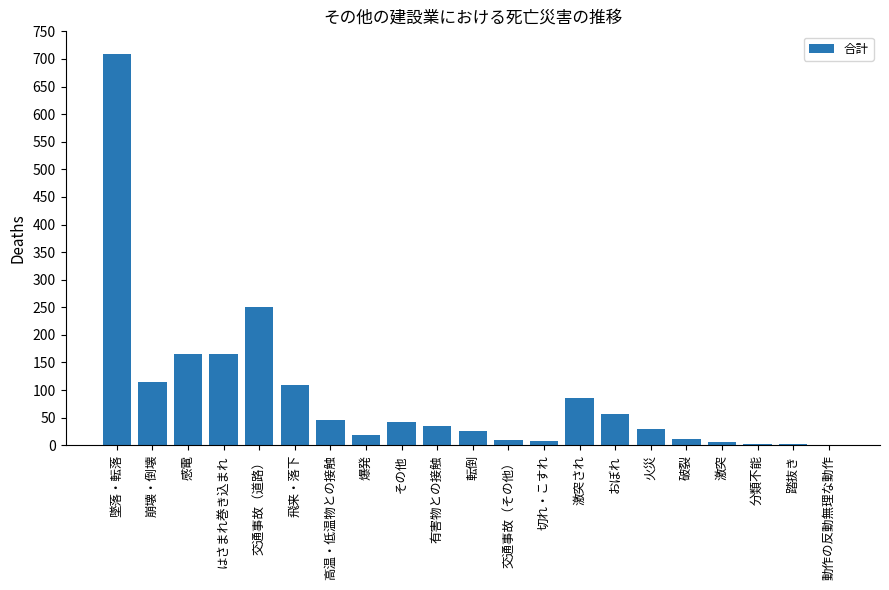

What is the greatest value displayed?

709